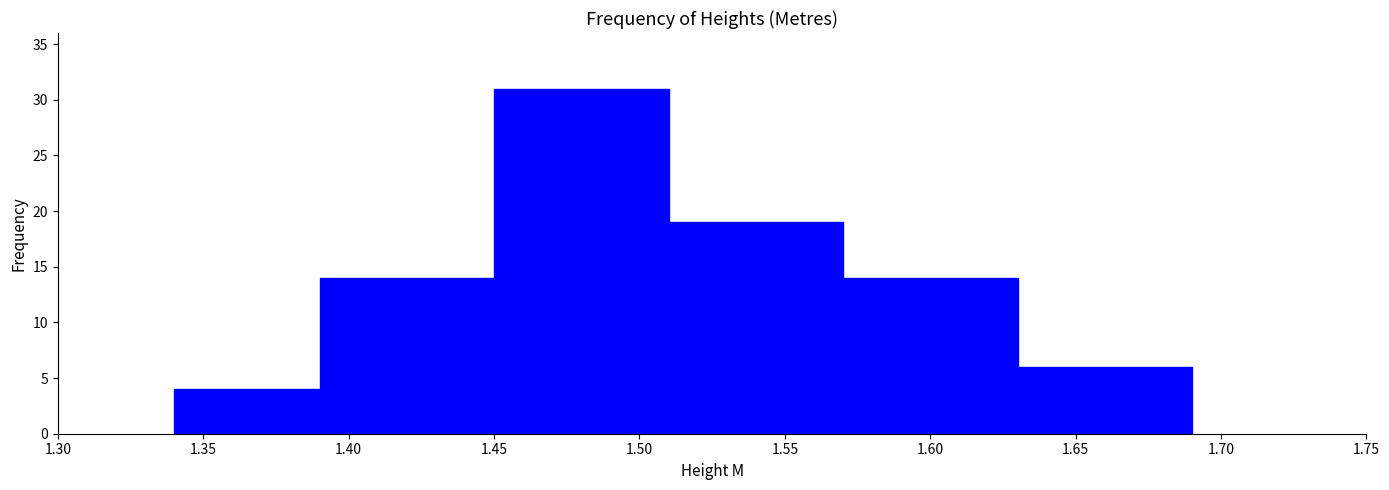

Which range on the x-axis has the tallest bar?

1.45 to 1.51